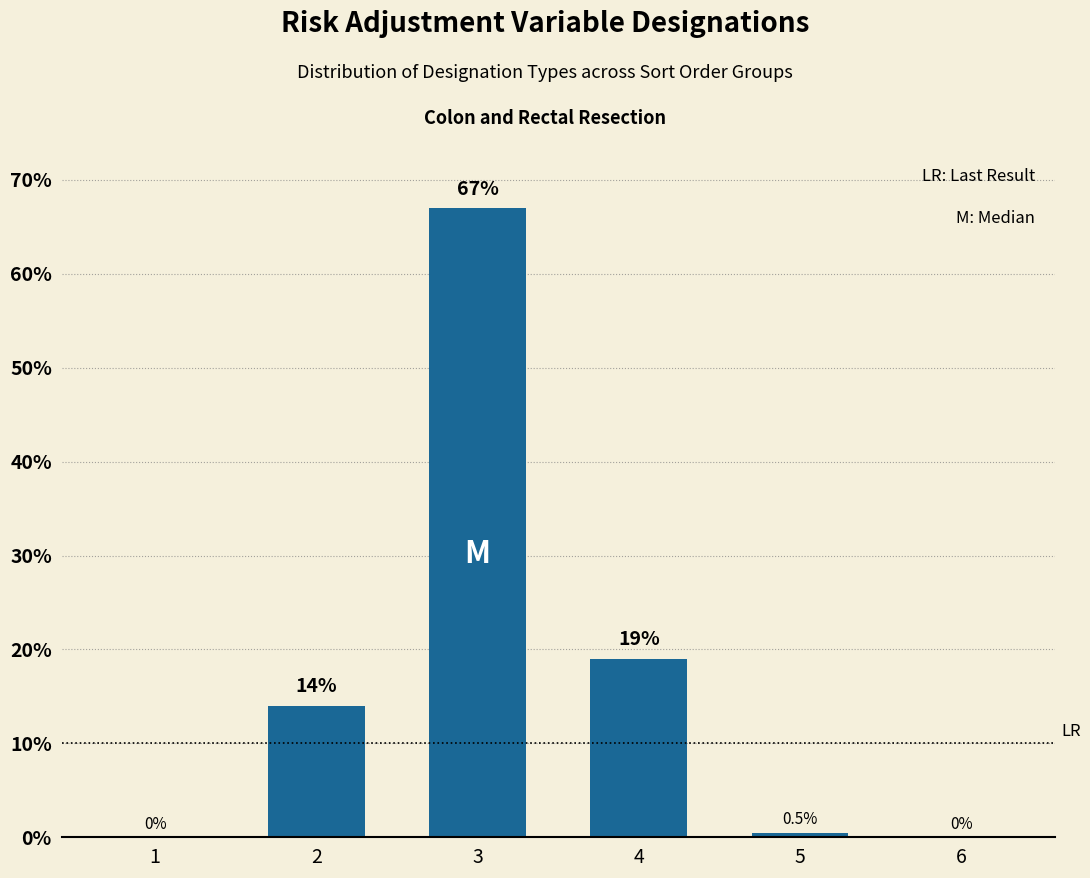

At which category does the chart reach its peak across all series?

3